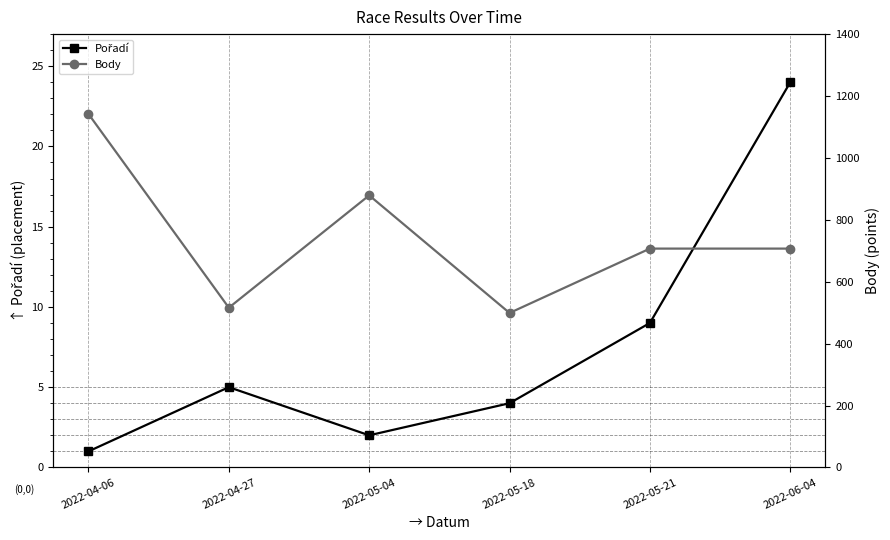

True or false: Pořadí and Body intersect in this chart.

False